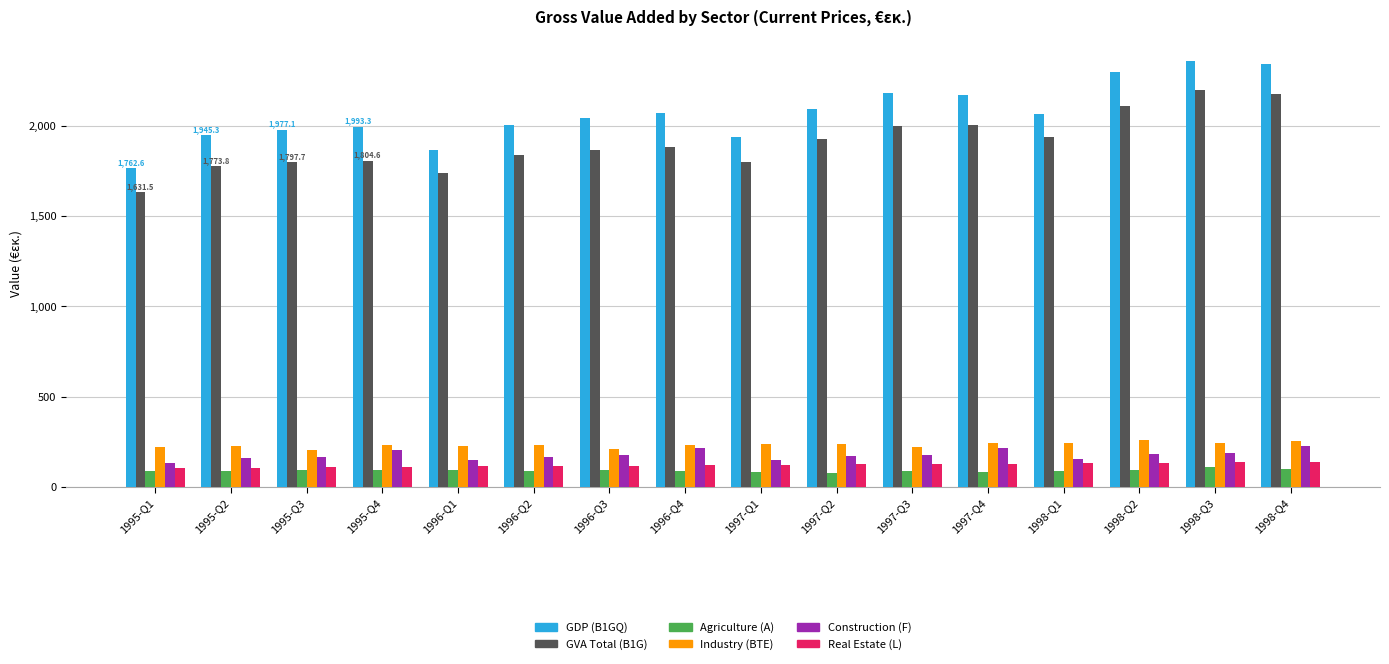

Is the value of Agriculture (A) at 1997-Q2 greater than the value of Real Estate (L) at 1995-Q2?

No